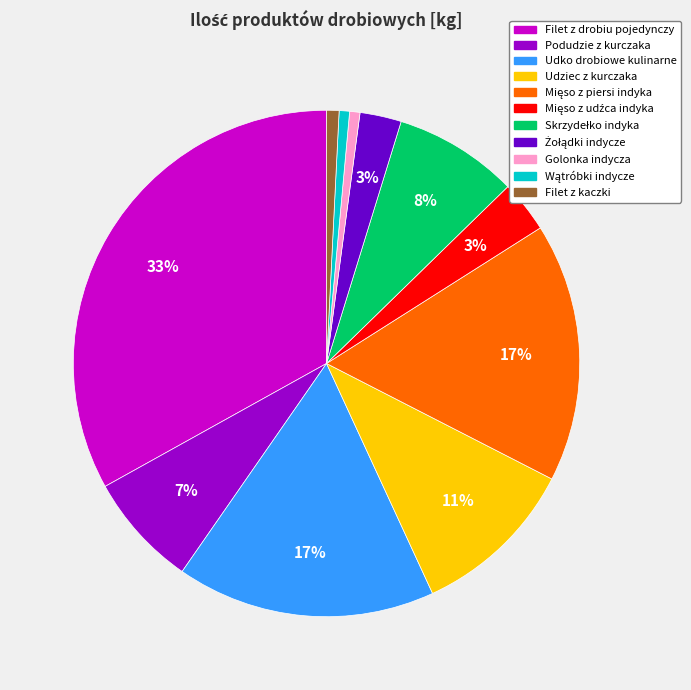

To the nearest percent, what percentage of the pie is Golonka indycza?

1%